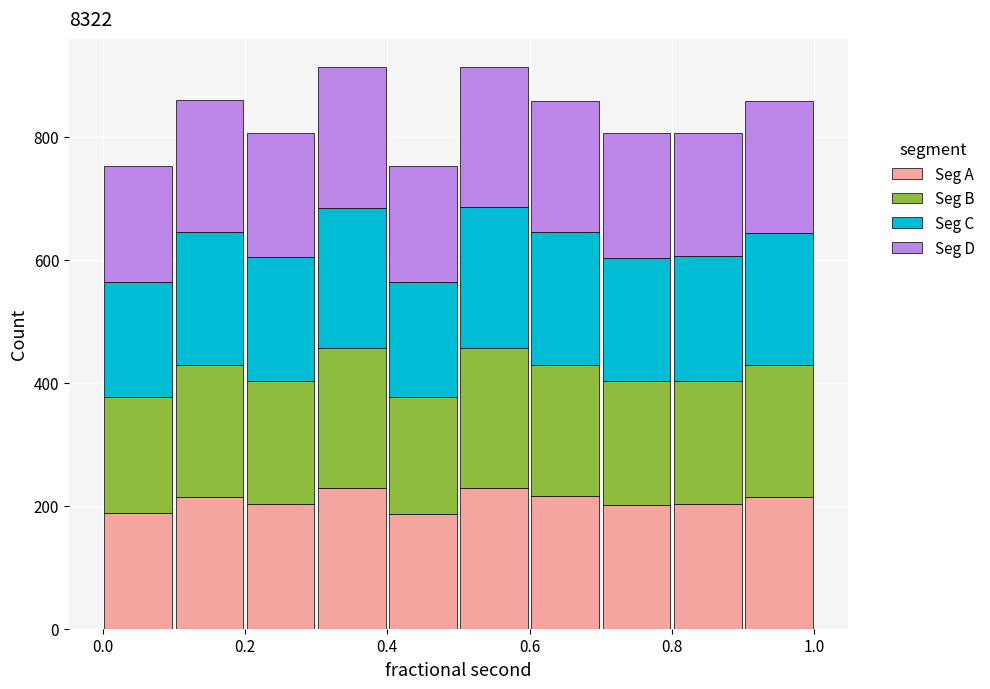

Reading left to right, transcribe this chart: for each stacked bar, give the range it covers on the x-axis and its total height. The values are not printed on the chart, so give them approximately, as read against the axis.

0.0 to 0.1: 760
0.1 to 0.2: 860
0.2 to 0.3: 800
0.3 to 0.4: 920
0.4 to 0.5: 760
0.5 to 0.6: 920
0.6 to 0.7: 860
0.7 to 0.8: 800
0.8 to 0.9: 800
0.9 to 1.0: 860